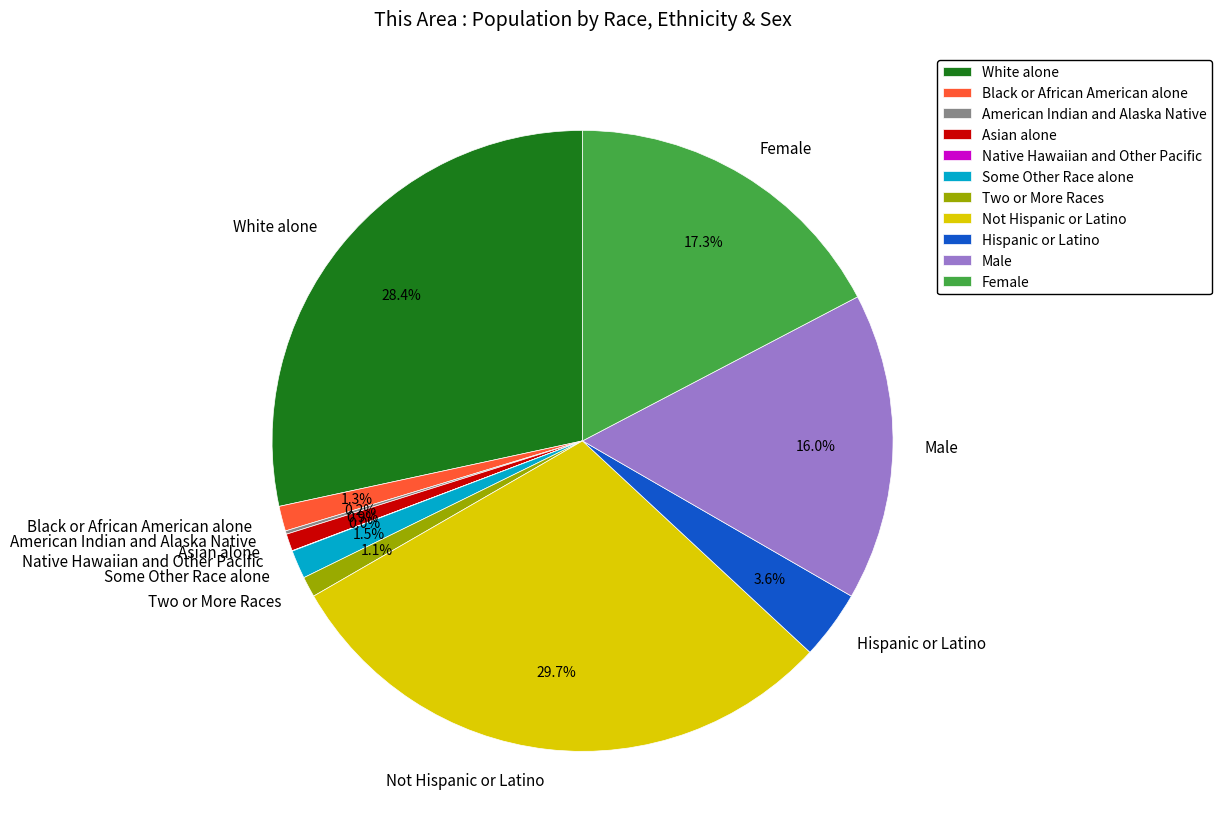

Is it true that Some Other Race alone is 11% of the pie?

False